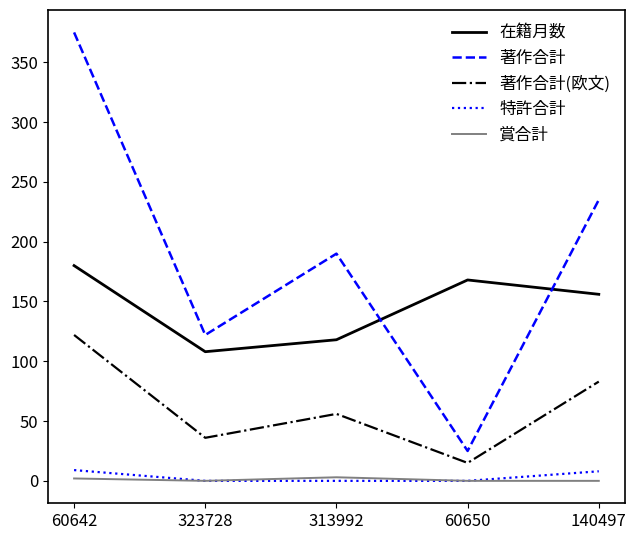

What is the difference between the 著作合計 values at 313992 and 140497?

45